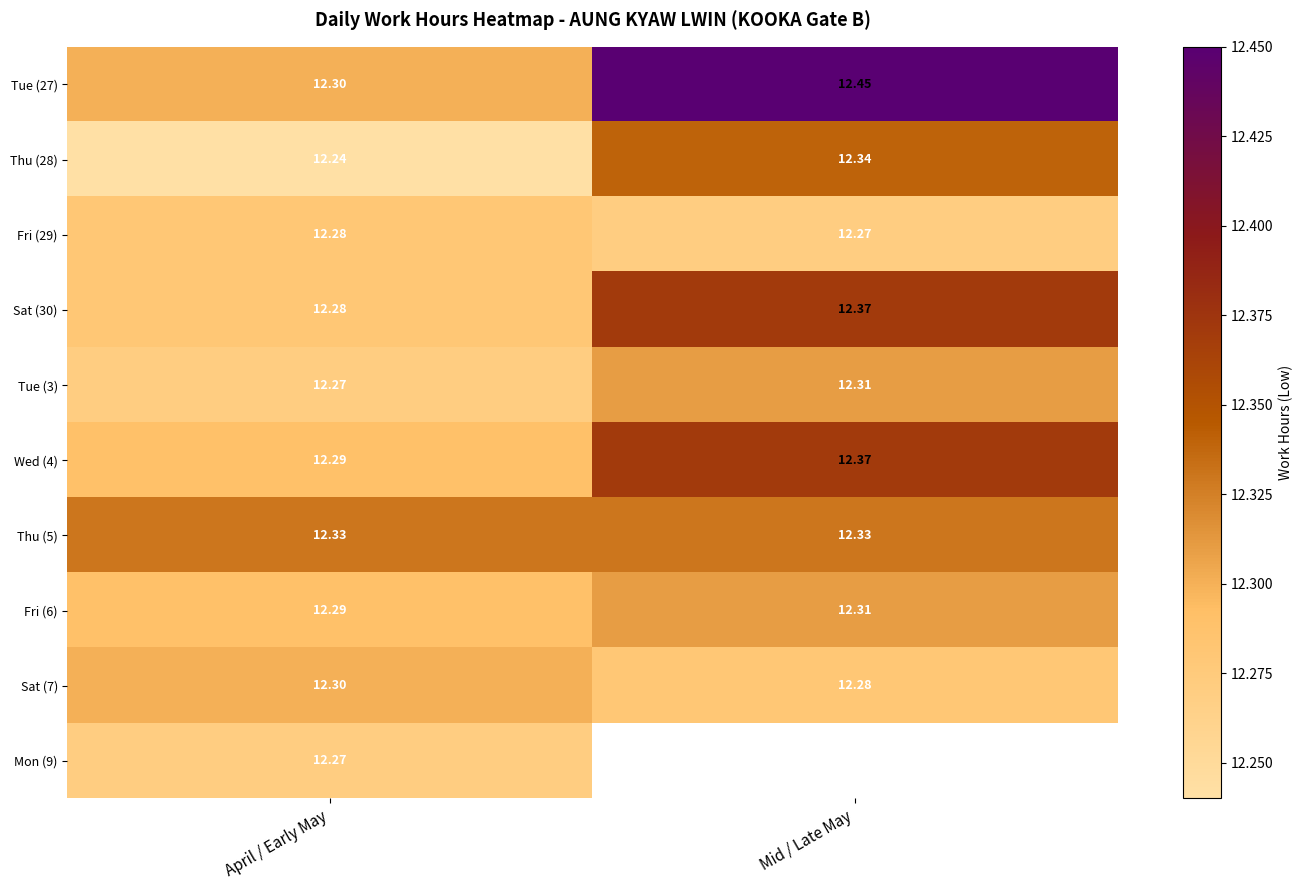

List the labels in order of Wed (4) value, smallest first.

April / Early May, Mid / Late May